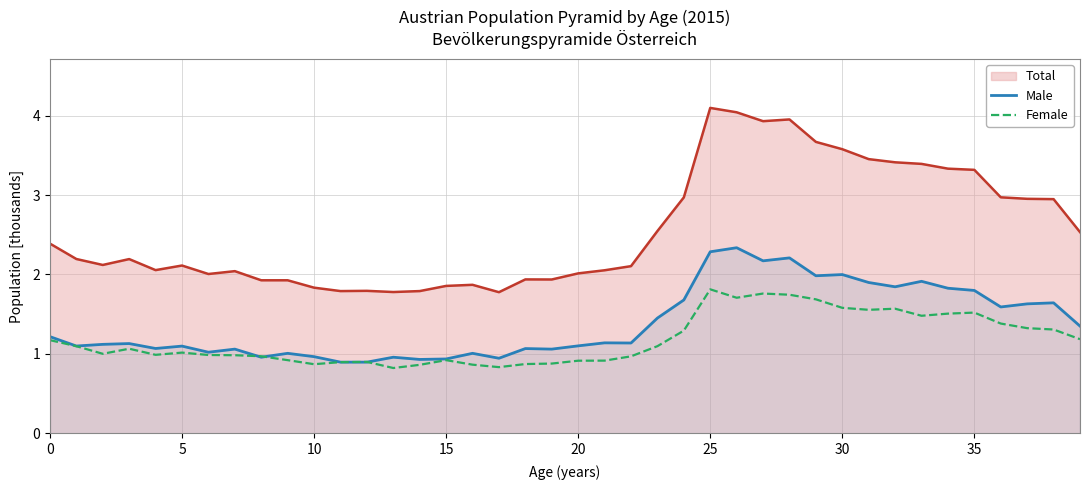

What is the difference between the highest and lowest values at 5?

1.1